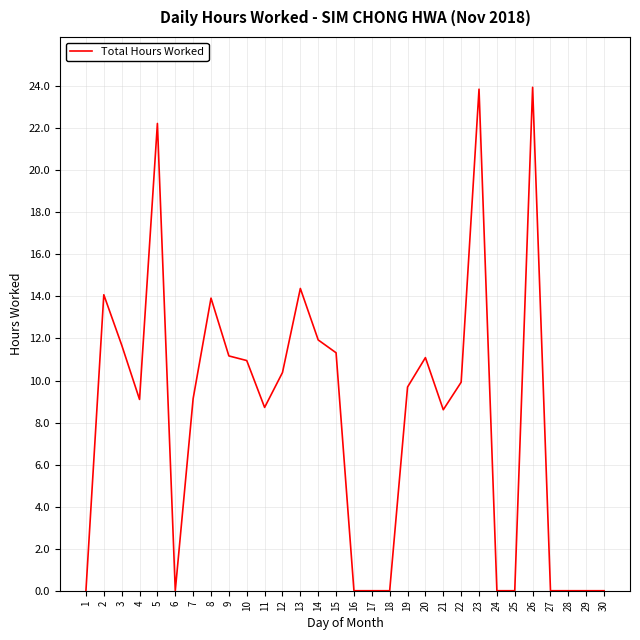

Is it true that the value at 19 is 14.5?

False